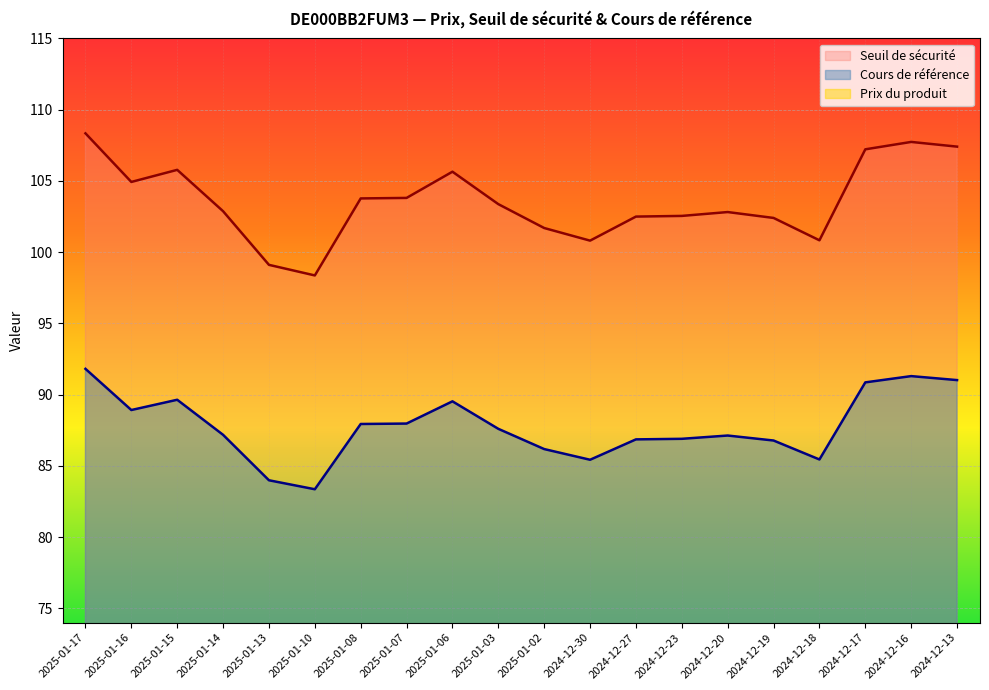

How many interior local peaks does the Cours de référence series have?

4